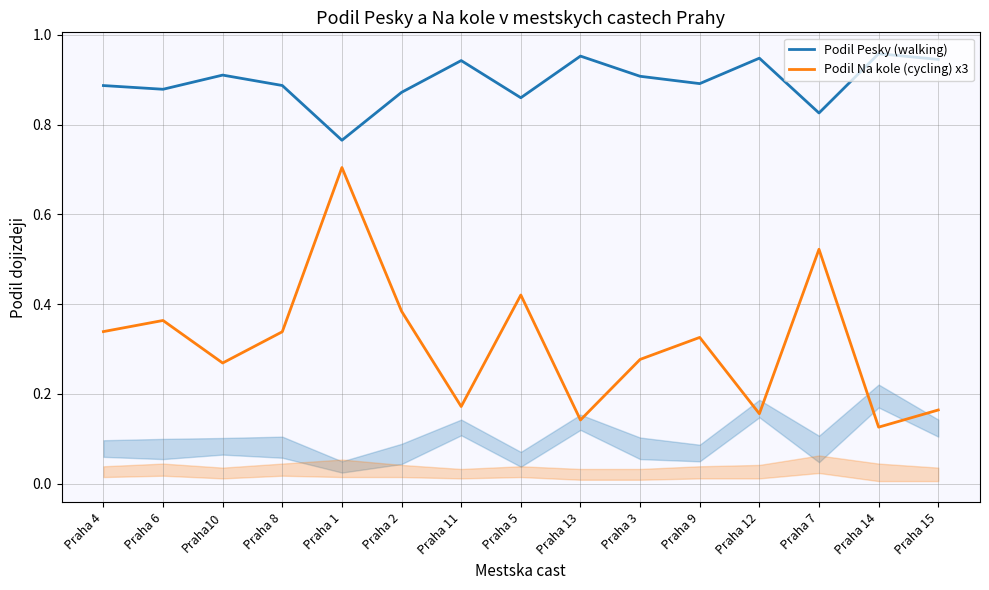

The value of Podil Pesky (walking) at Praha10 is 0.3. True or false?

False